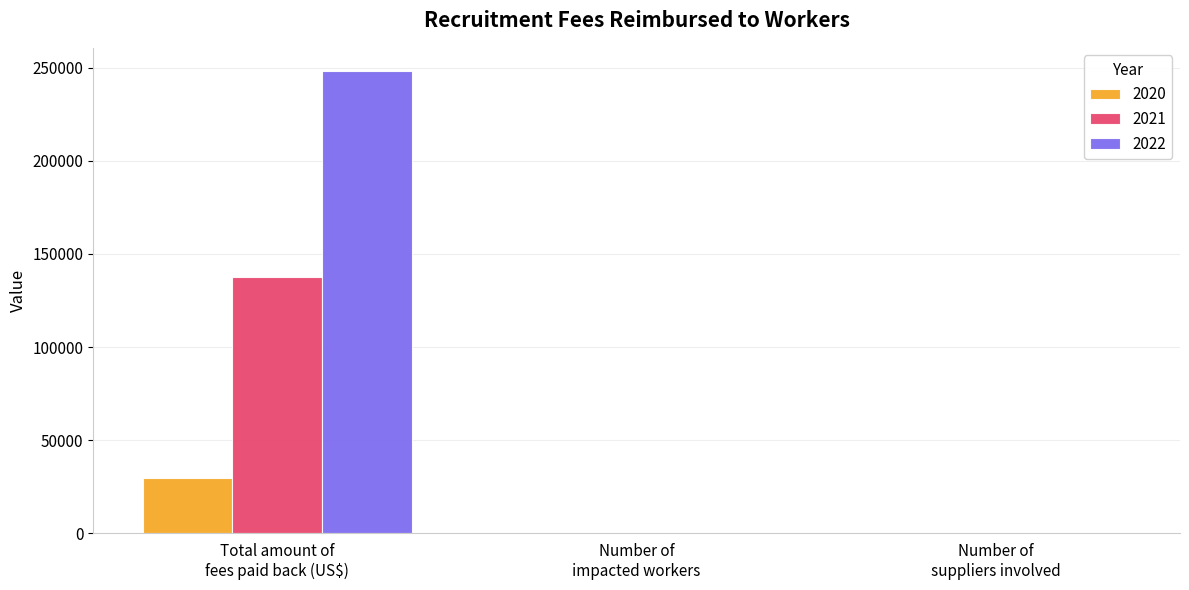

Which series has the largest total across all categories?

2022